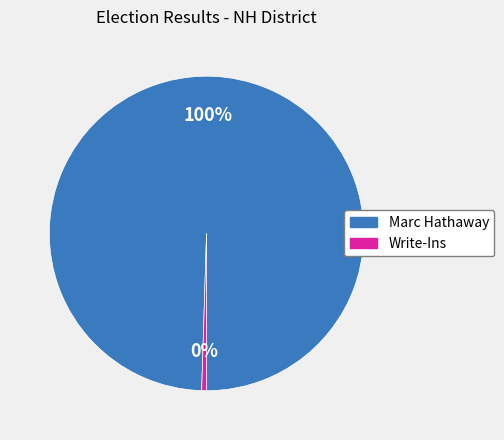

What is the majority slice?

Marc Hathaway